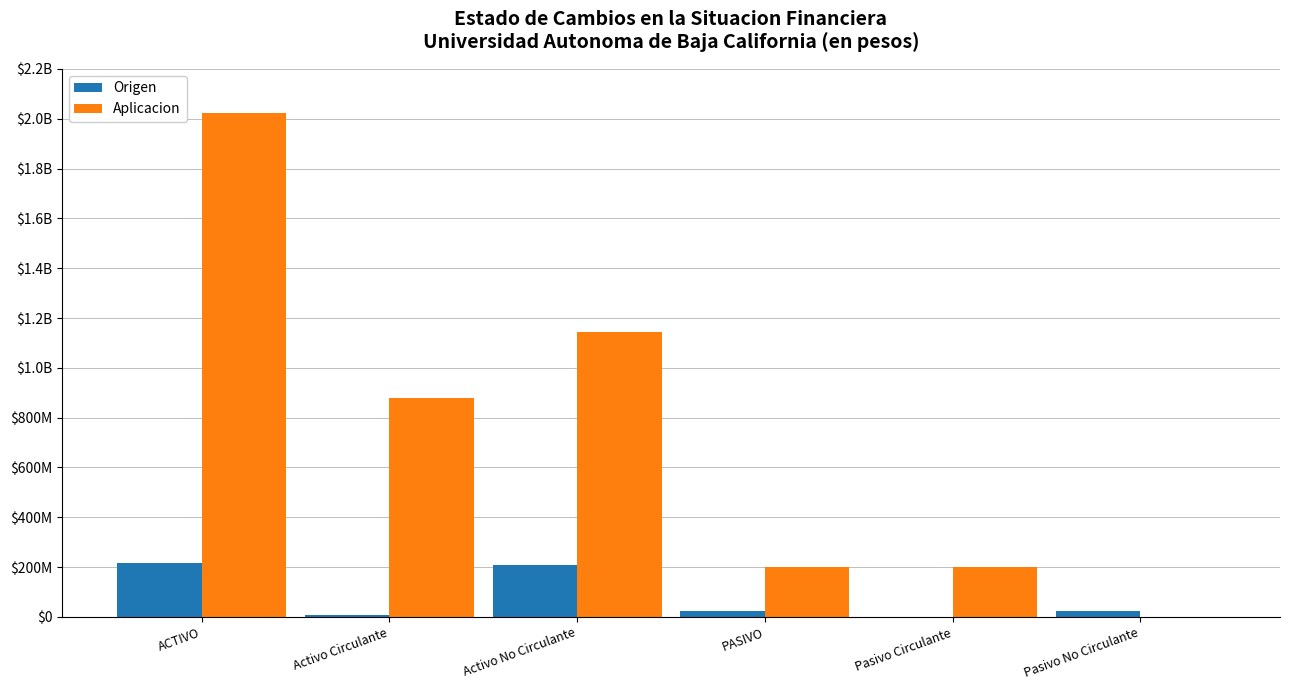

Reading right to left, transcribe all the data shown in this chart.

Origen: Pasivo No Circulante=23300880	Pasivo Circulante=0	PASIVO=23300880	Activo No Circulante=207822426	Activo Circulante=7023624	ACTIVO=214846050
Aplicacion: Pasivo No Circulante=0	Pasivo Circulante=198913616	PASIVO=198913616	Activo No Circulante=1145464637	Activo Circulante=879370695	ACTIVO=2024835332